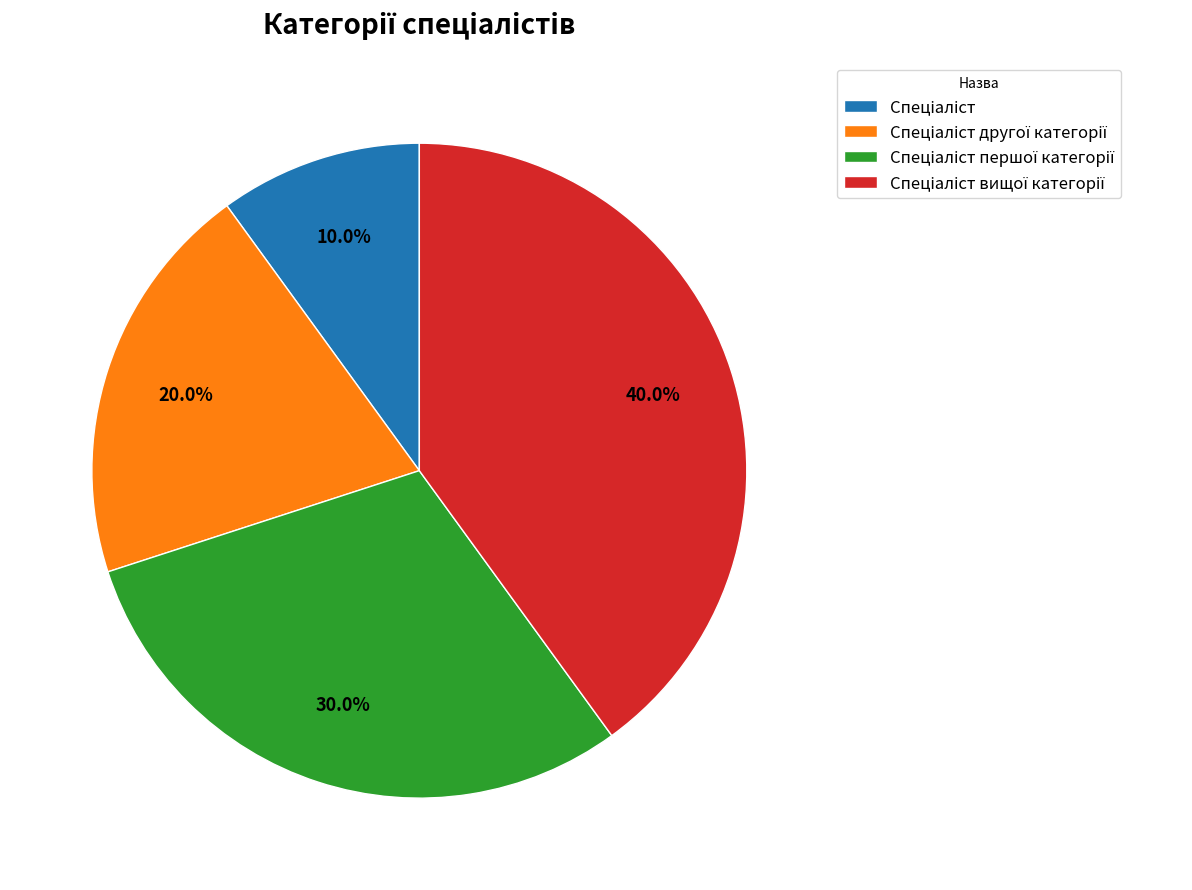

How many segments does this pie chart have?

4